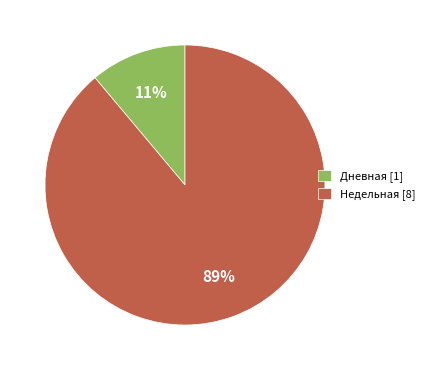

Does any single category account for the majority?

Yes